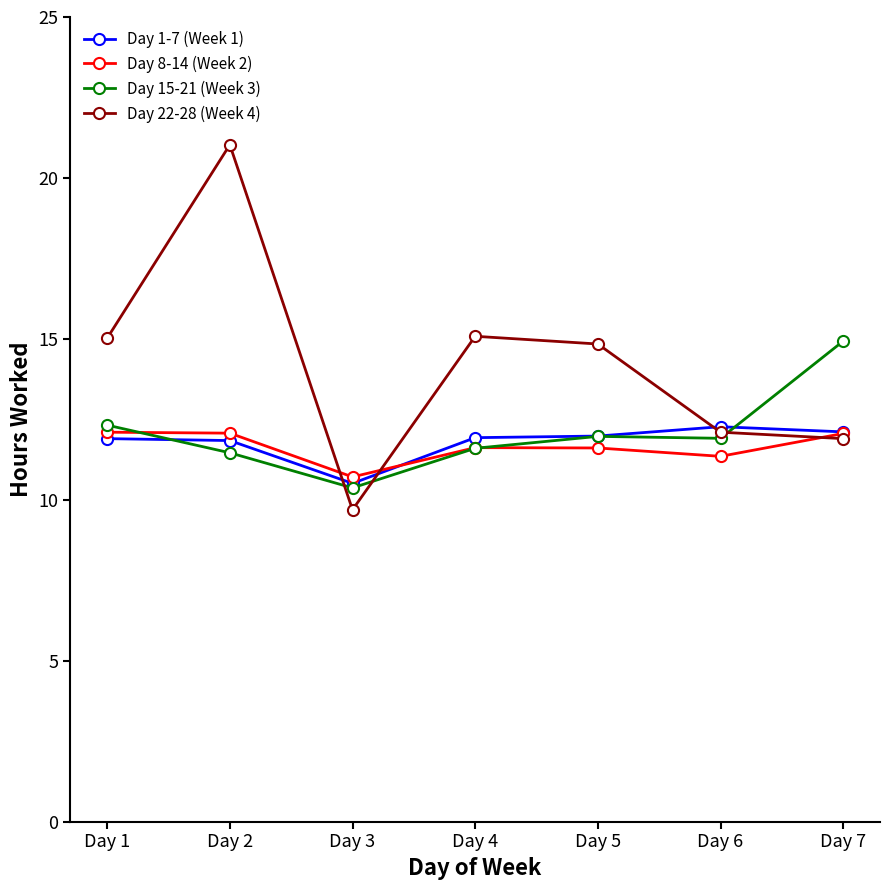

At which label does Day 1-7 (Week 1) reach its minimum?

Day 3